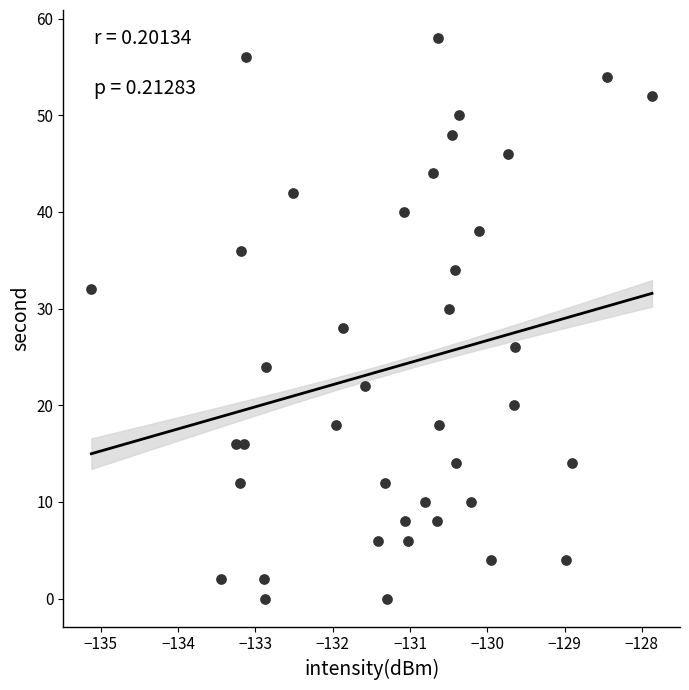

What is the range of Y values (max minus min)?

58